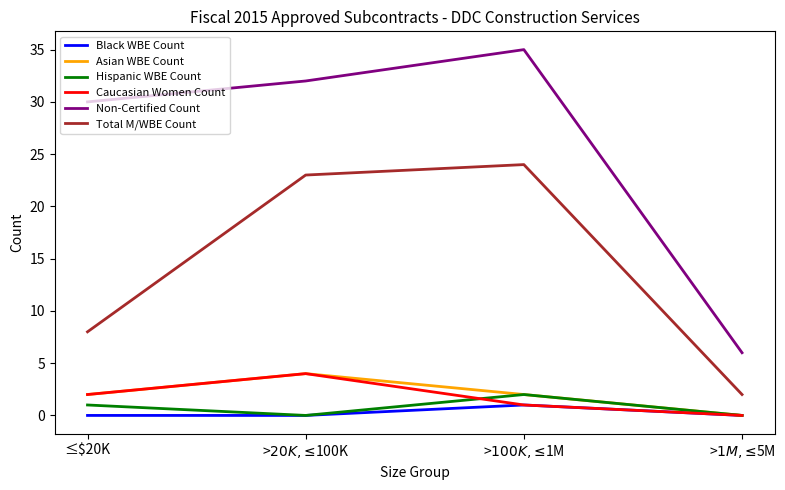

True or false: Non-Certified Count and Caucasian Women Count intersect in this chart.

False